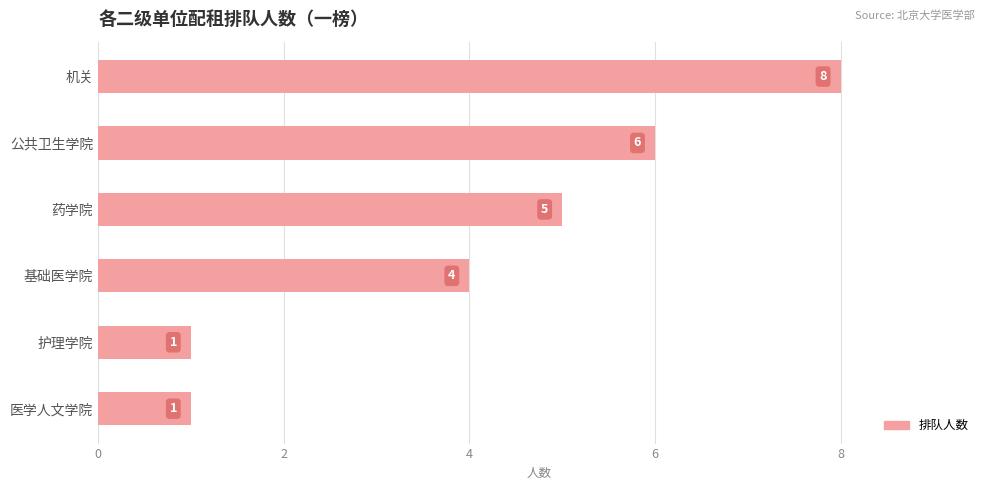

How many data points are less than 5?

3